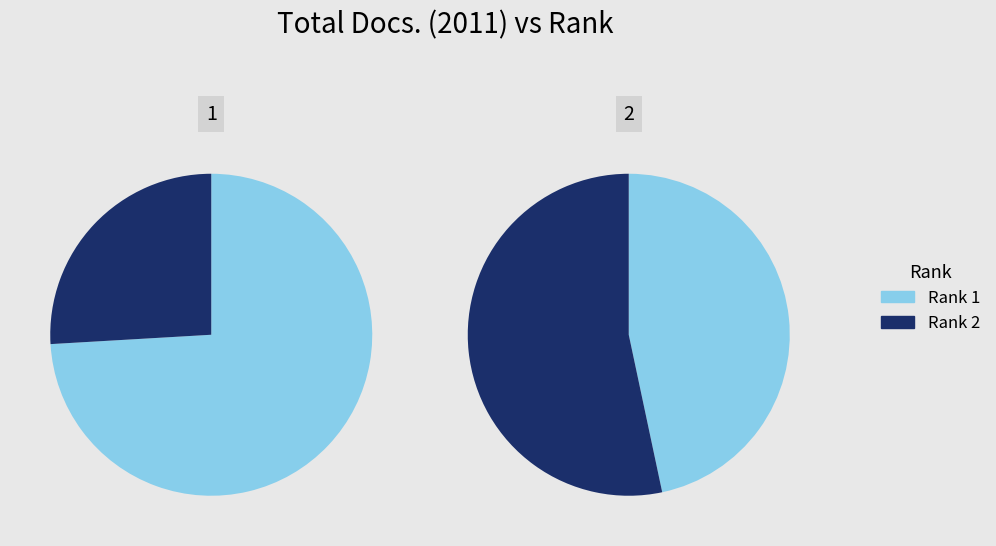

Does Rank 1 represent more than half of the total?

Yes